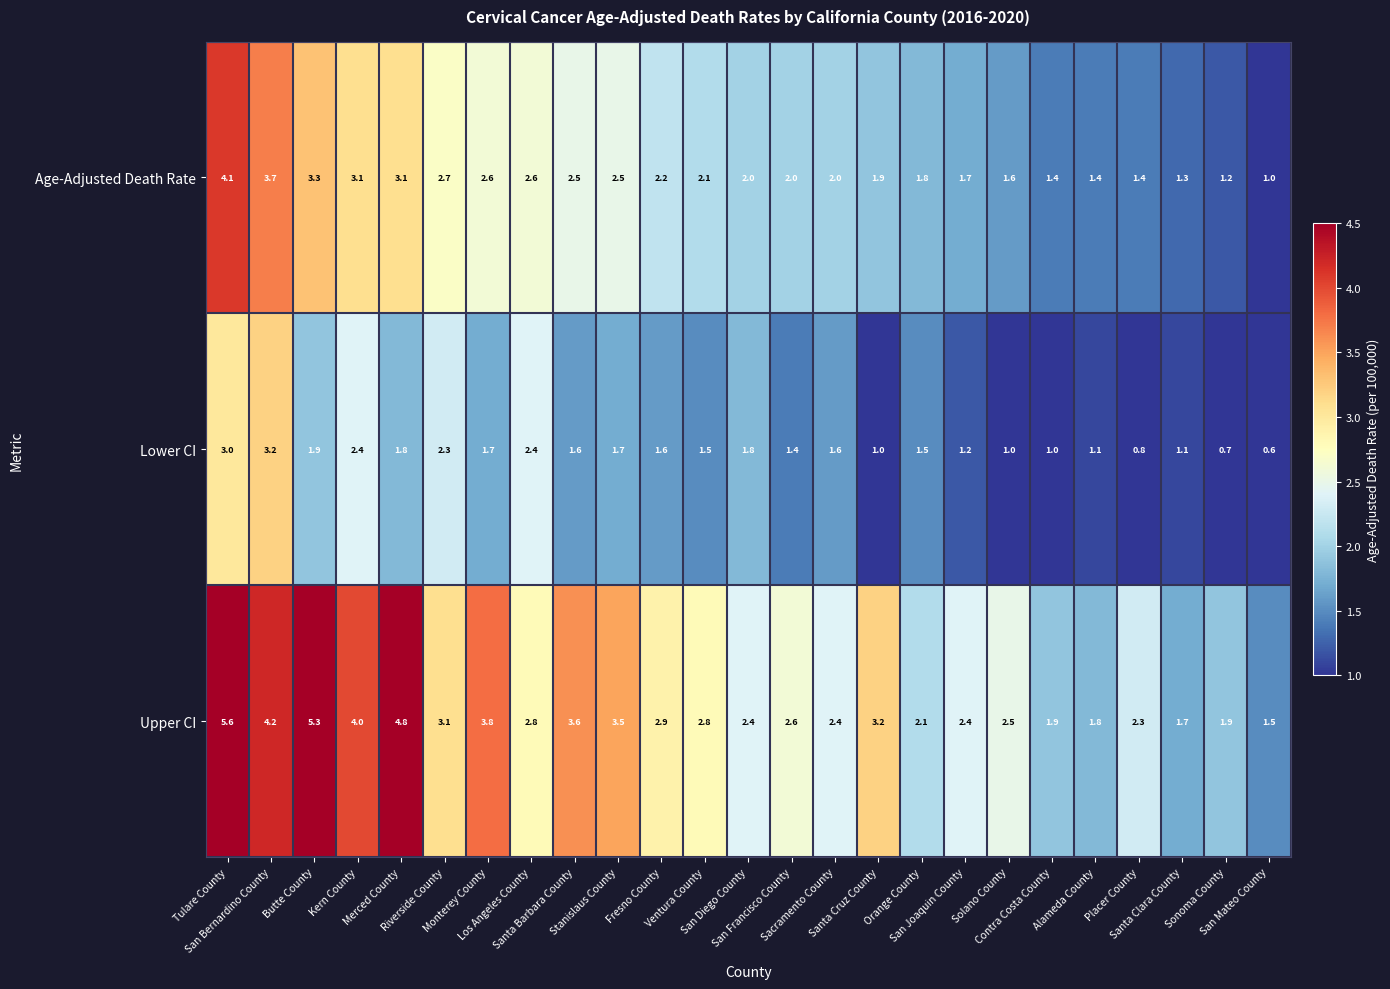

What is the sum of all Age-Adjusted Death Rate values?

55.2